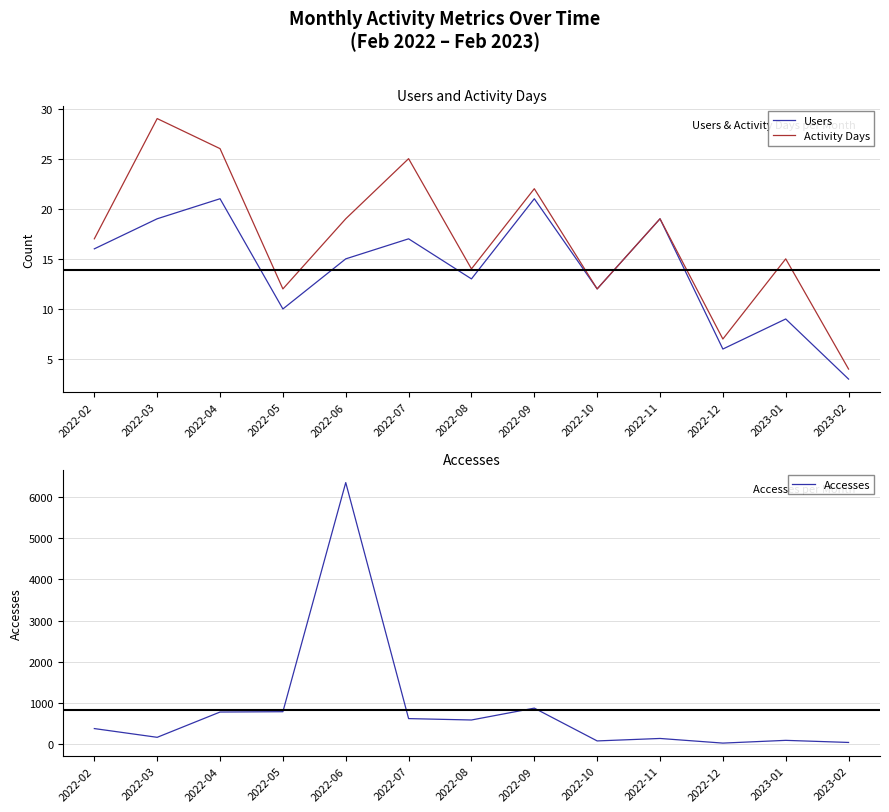

What is the label of the 9th point from the right?

2022-06